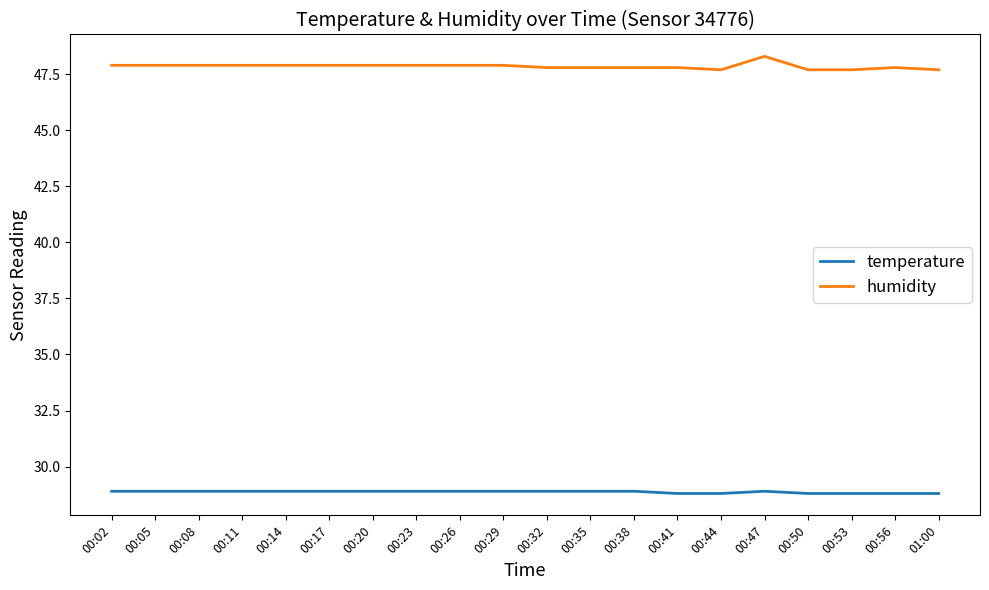

Rank the series by their average value, from lowest to highest.

temperature, humidity